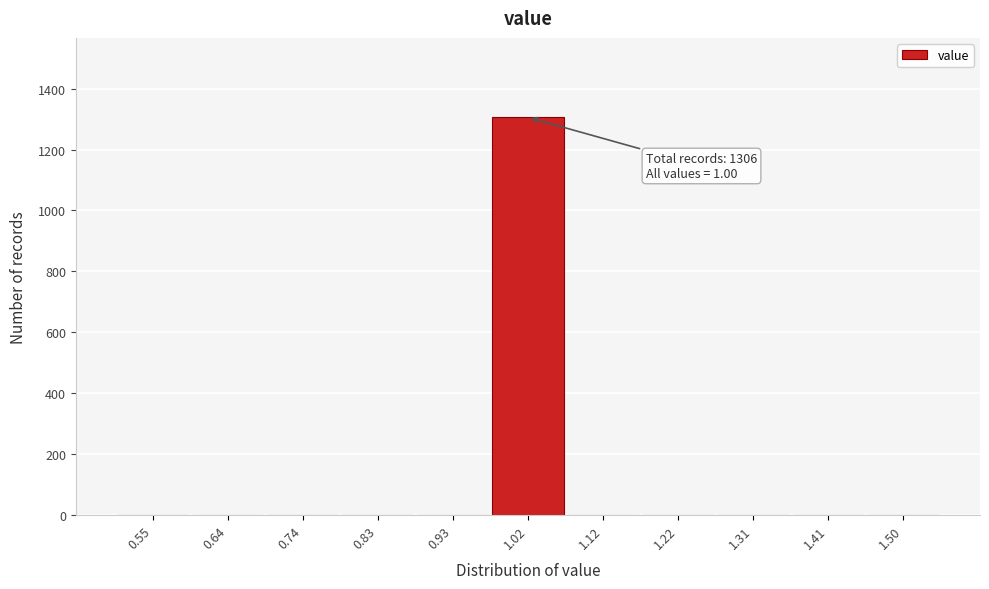

Which range on the x-axis has the tallest bar?

0.98 to 1.07